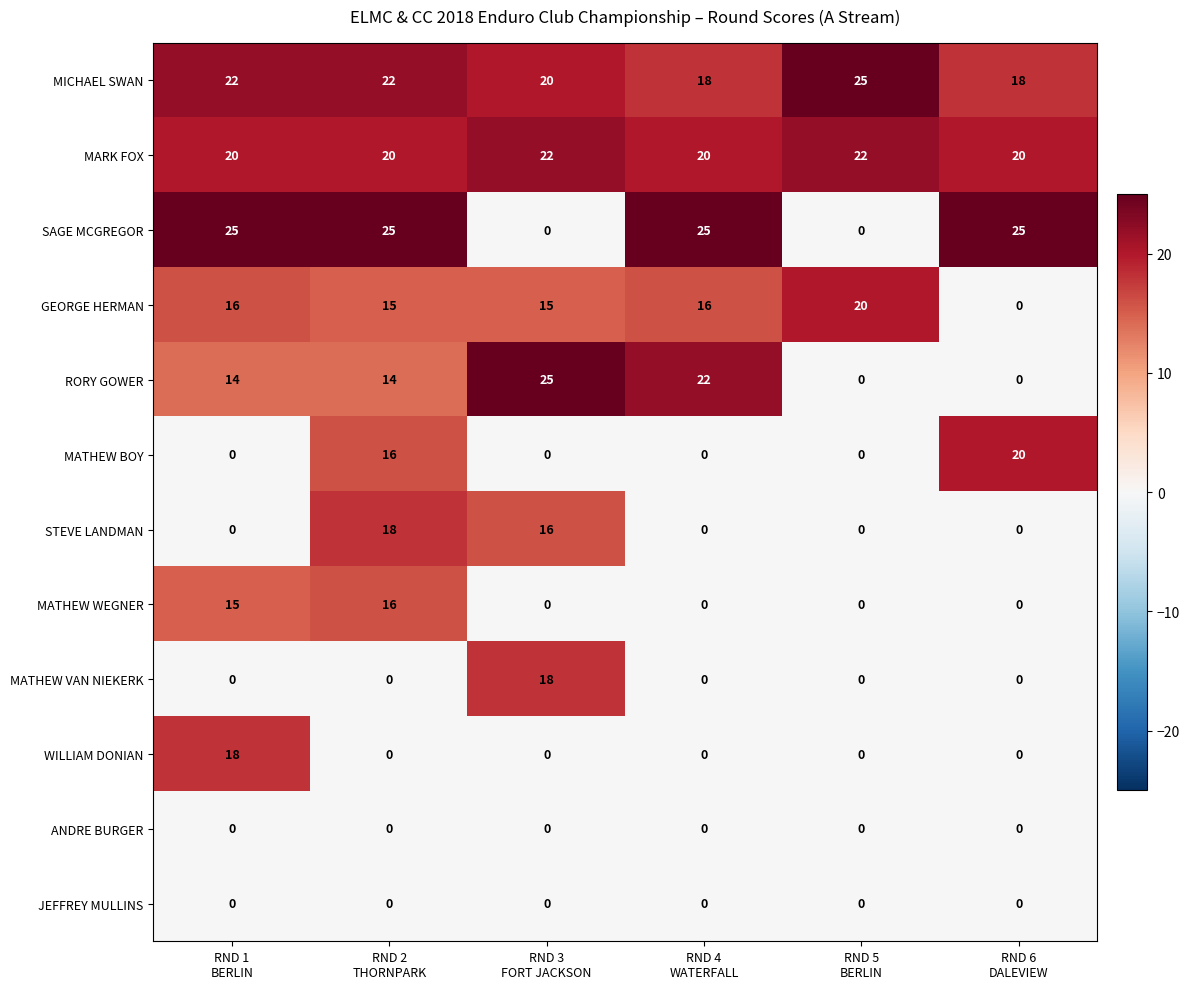

What is the highest value of the GEORGE HERMAN series?

20